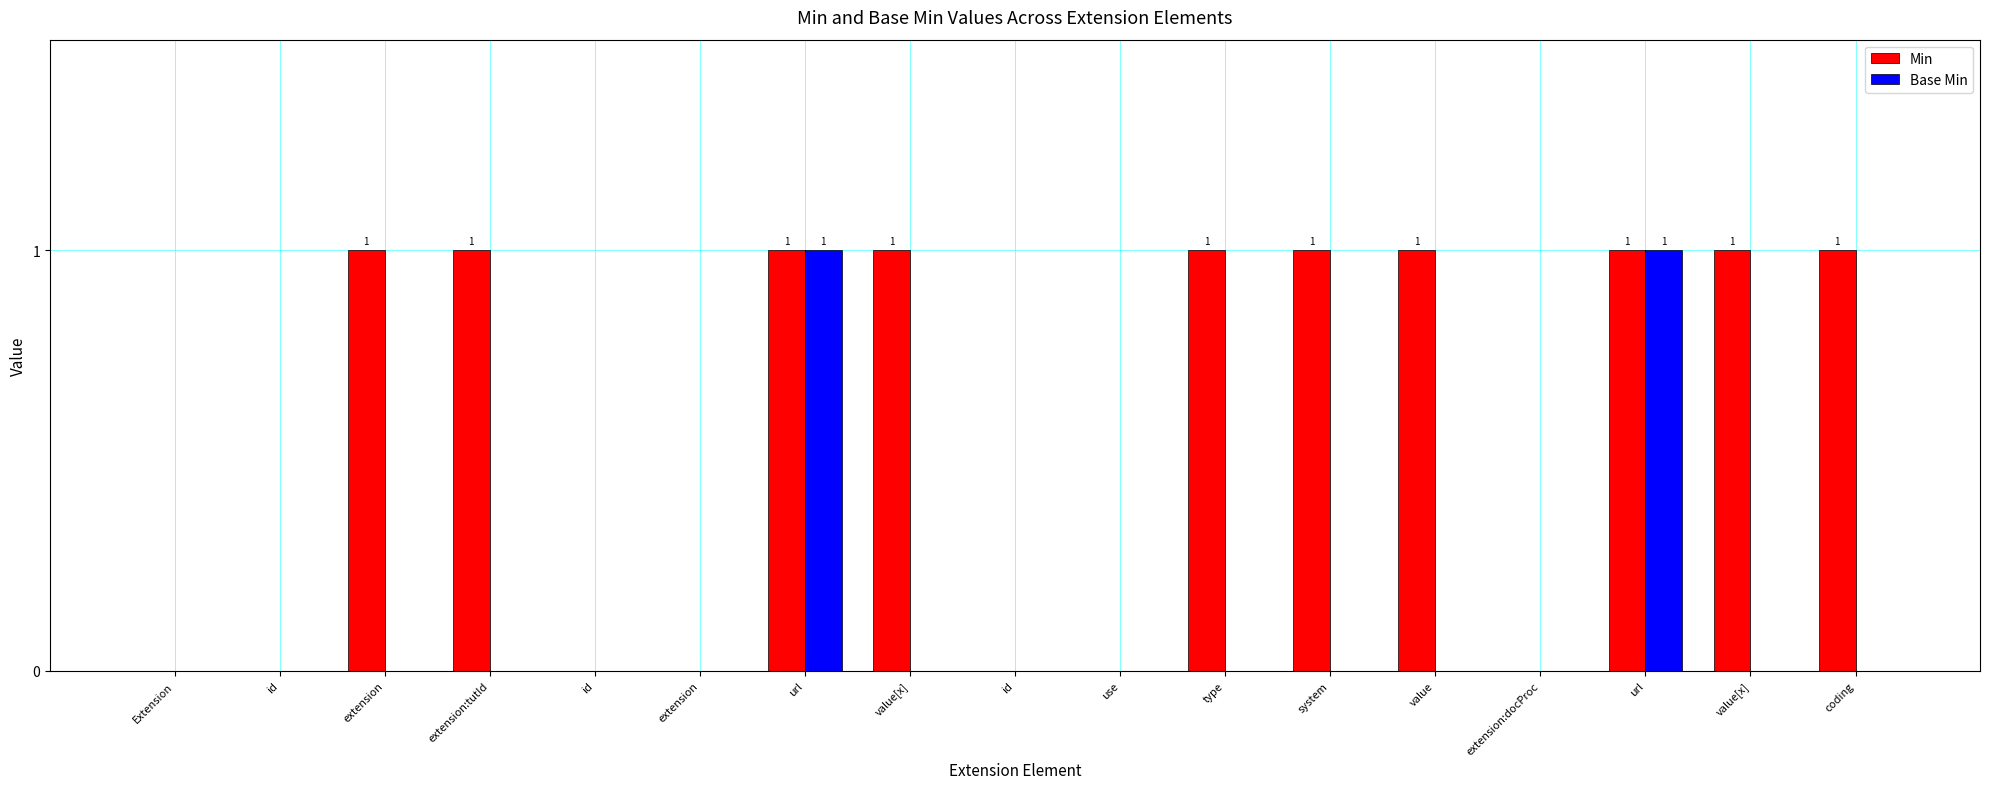

What are all the series names shown in the legend?

Min, Base Min